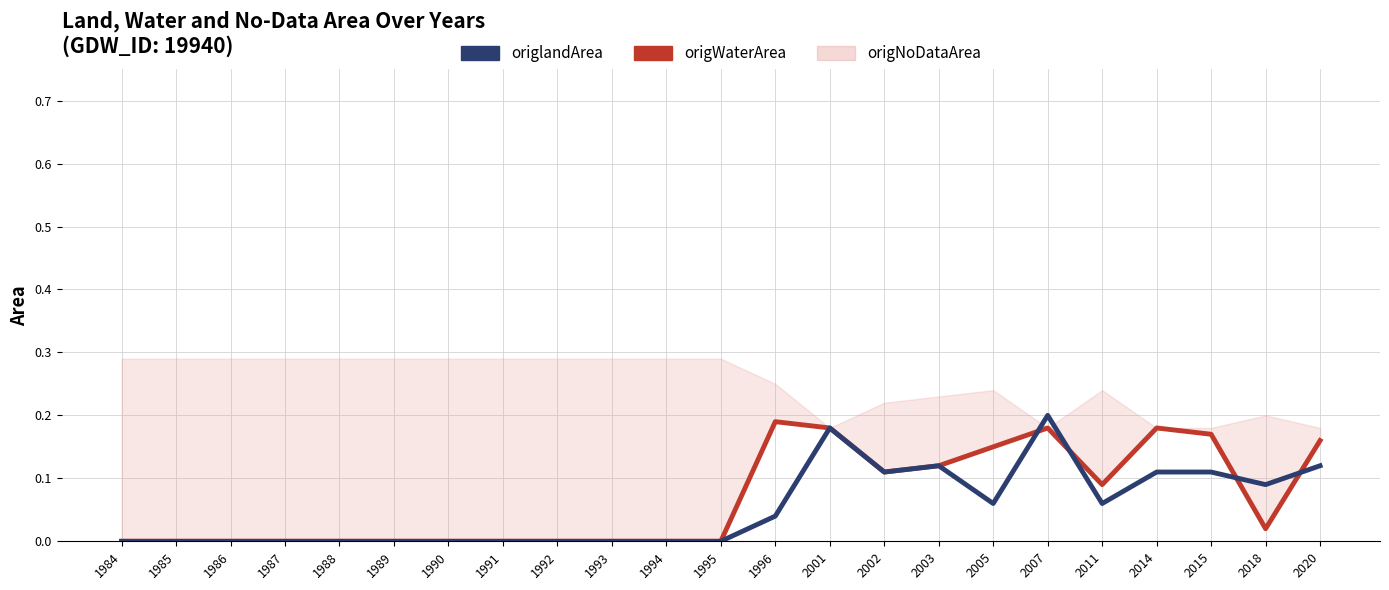

True or false: origlandArea has more than 1 interior local peaks.

True